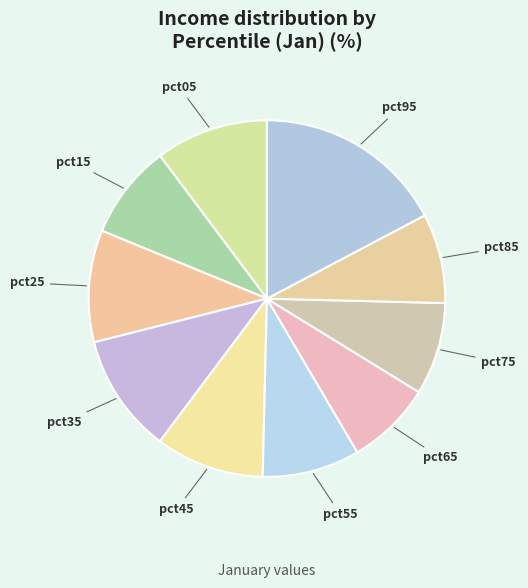

Is there a majority slice in this chart?

No